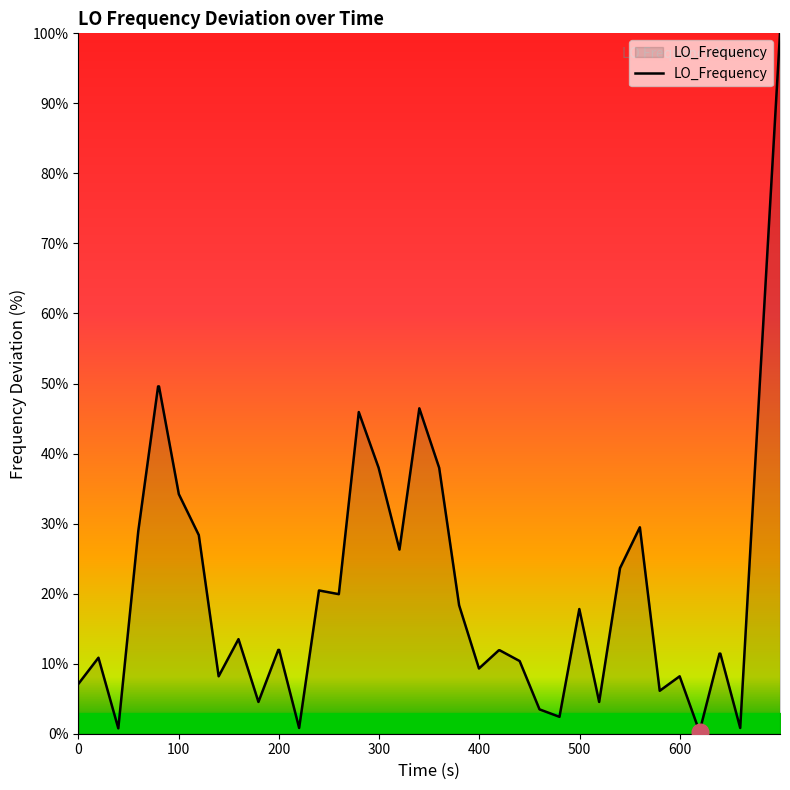

What is the greatest value displayed?

100.0